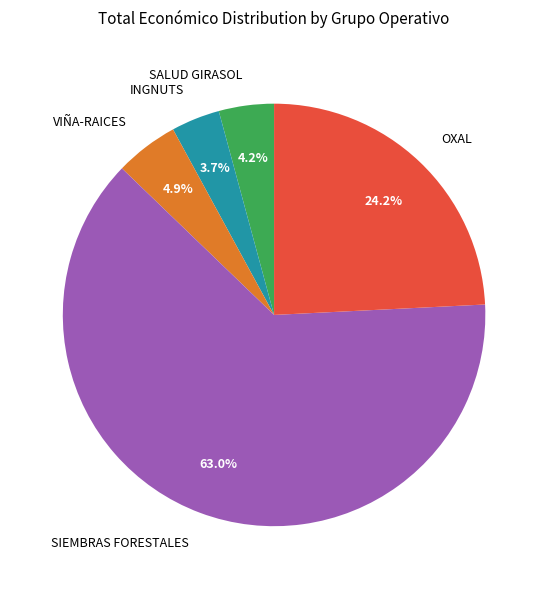

To the nearest percent, what is the combined percentage of SALUD GIRASOL and VIÑA-RAICES?

9%